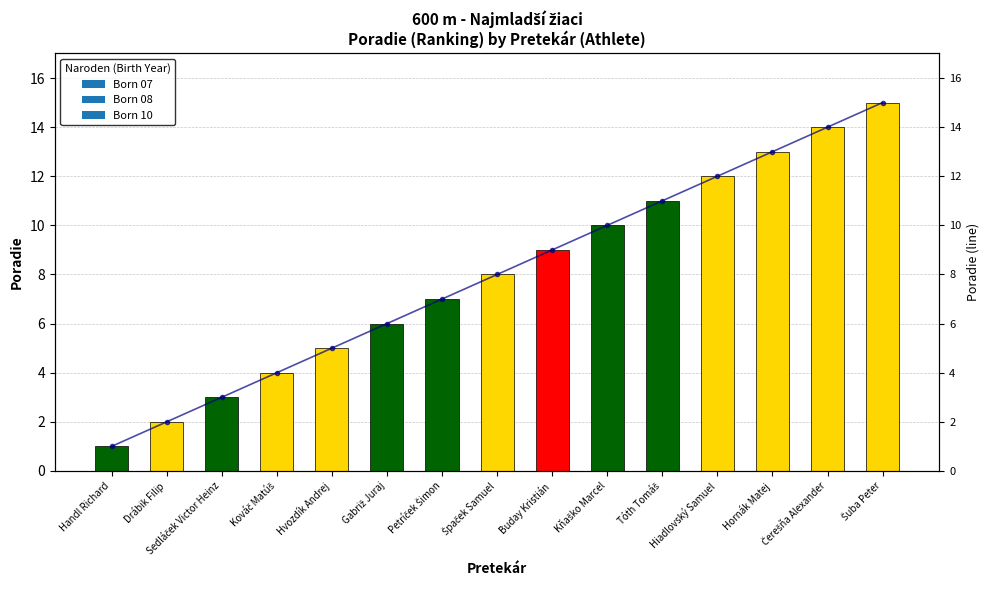

What is the sum of all values?

120